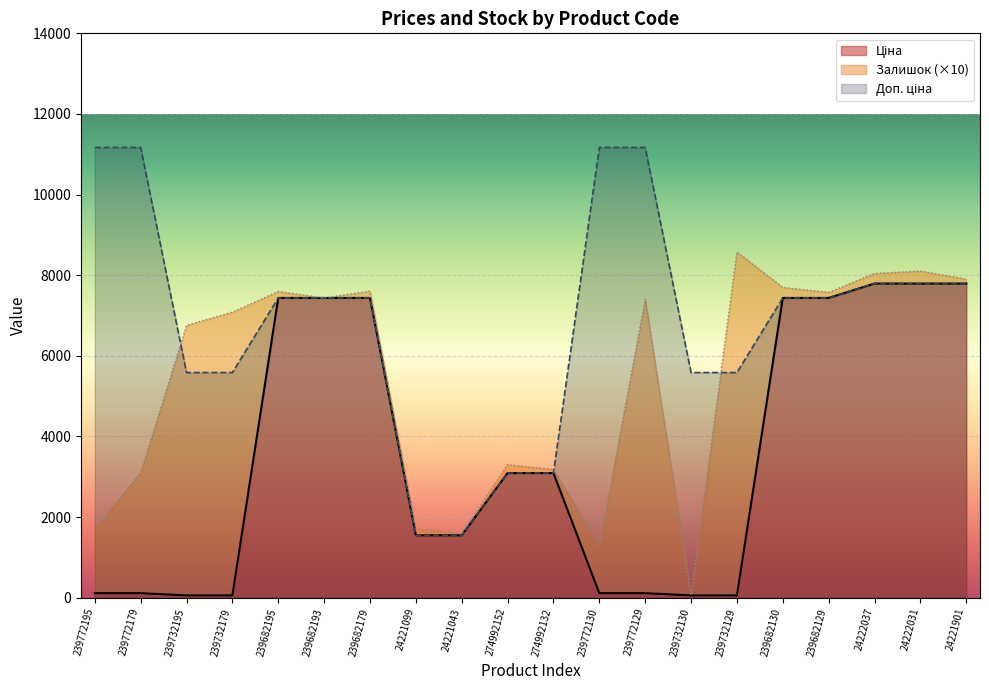

How many categories are shown in the chart?

20